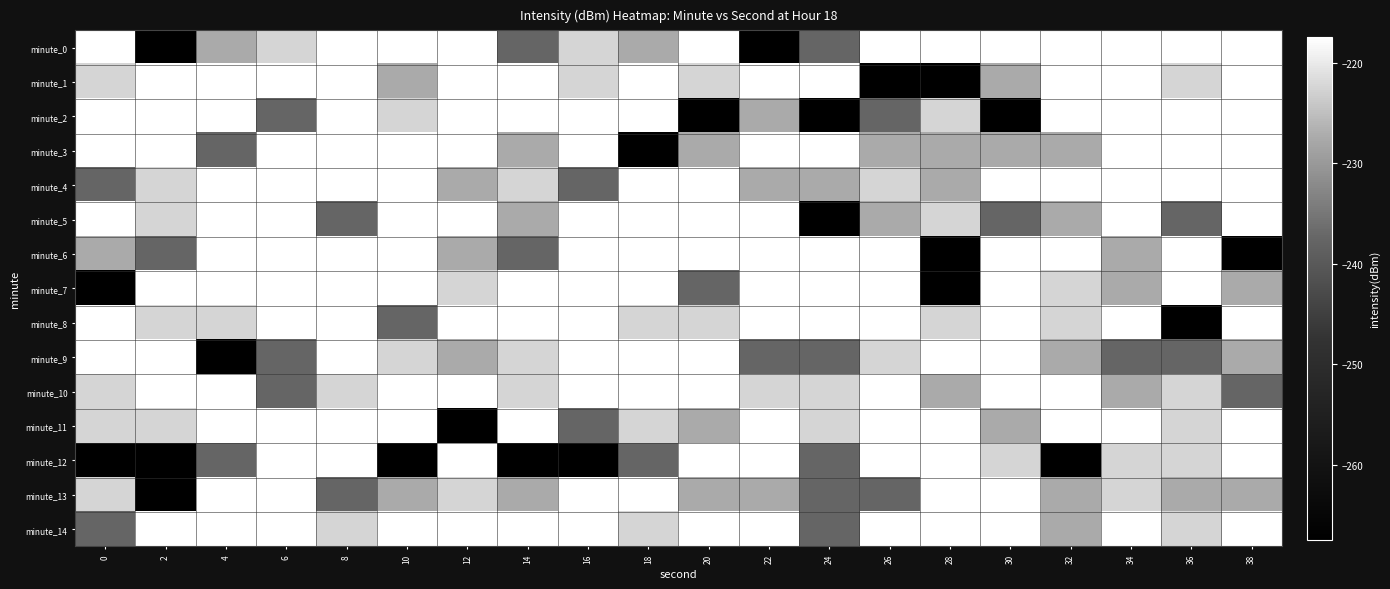

Between 12 and 24, which series saw the biggest shift?

minute_2